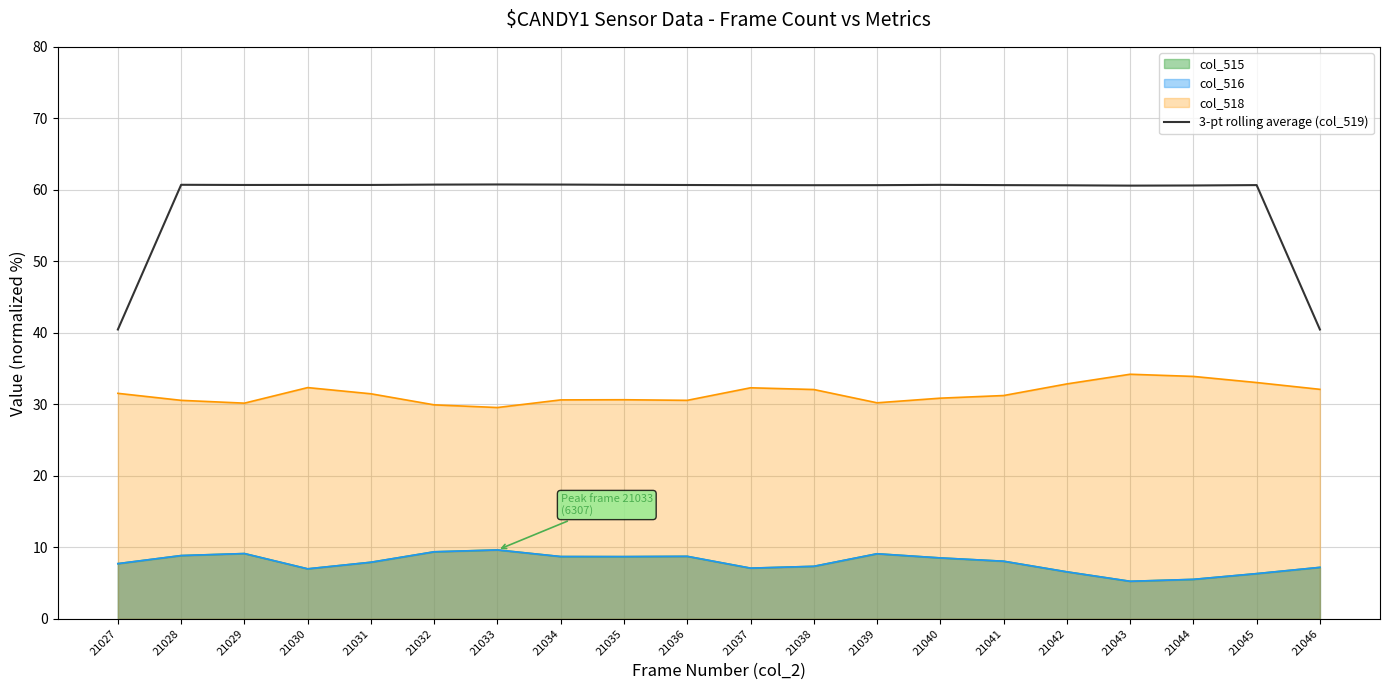

True or false: col_515 has a value of 3.3 at 21040.

False